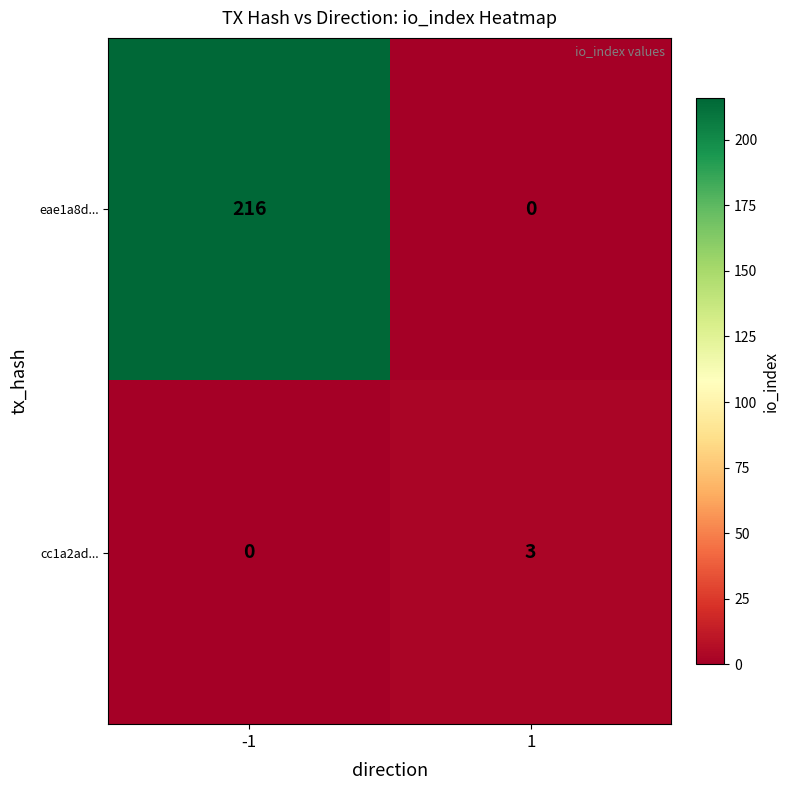

How many distinct data groups are displayed?

2